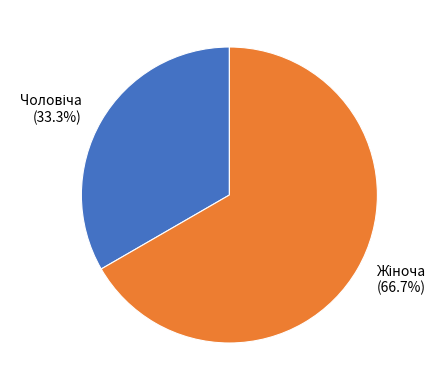

Count the number of slices in the pie.

2